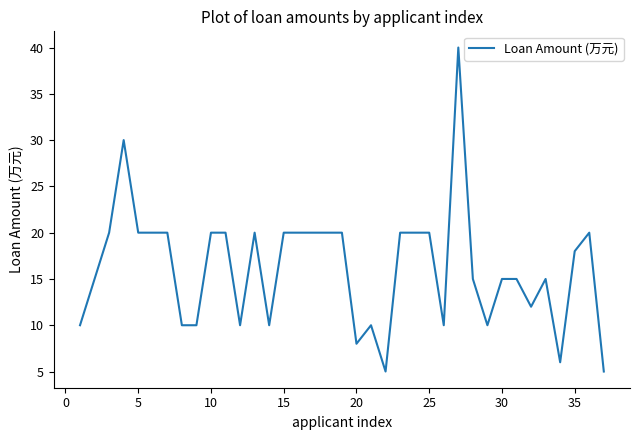

What is the greatest value displayed?

40